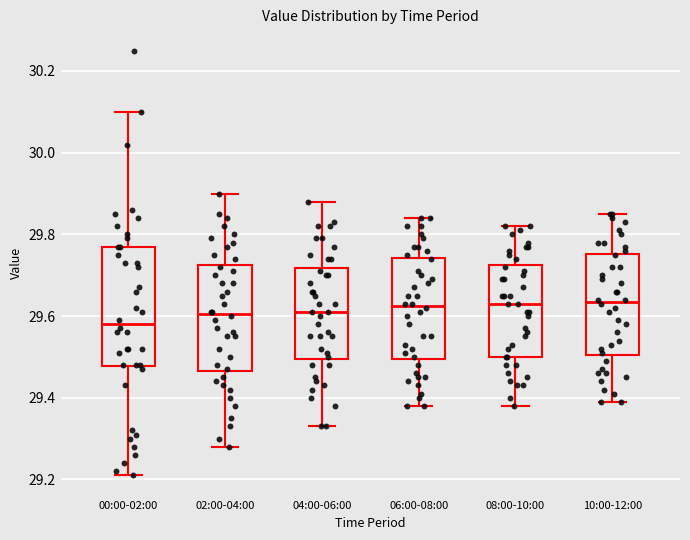

Where does the median line of the box for 10:00-12:00 sit on the y-axis? The values are not printed on the chart, so give them approximately, as read against the axis.

29.64